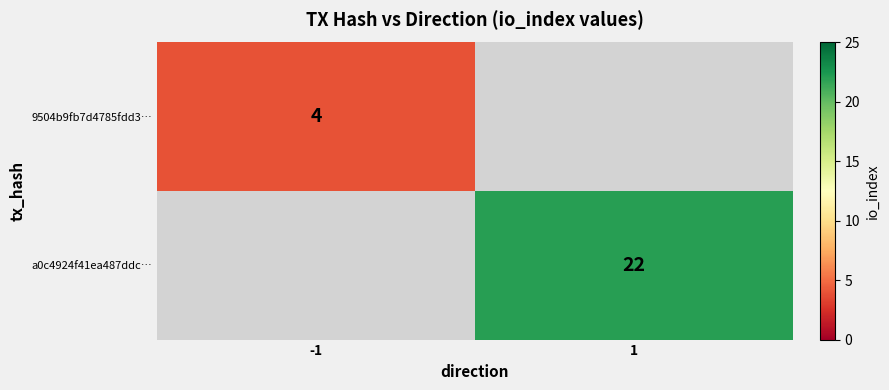

True or false: 9504b9fb7d4785fdd3… has a value of 4 at -1.

True